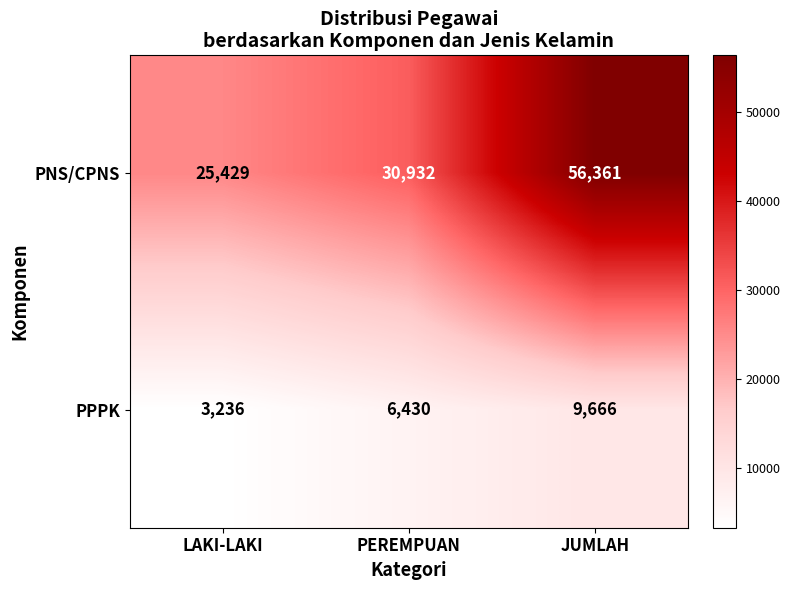

Which series changed the most between LAKI-LAKI and JUMLAH?

PNS/CPNS